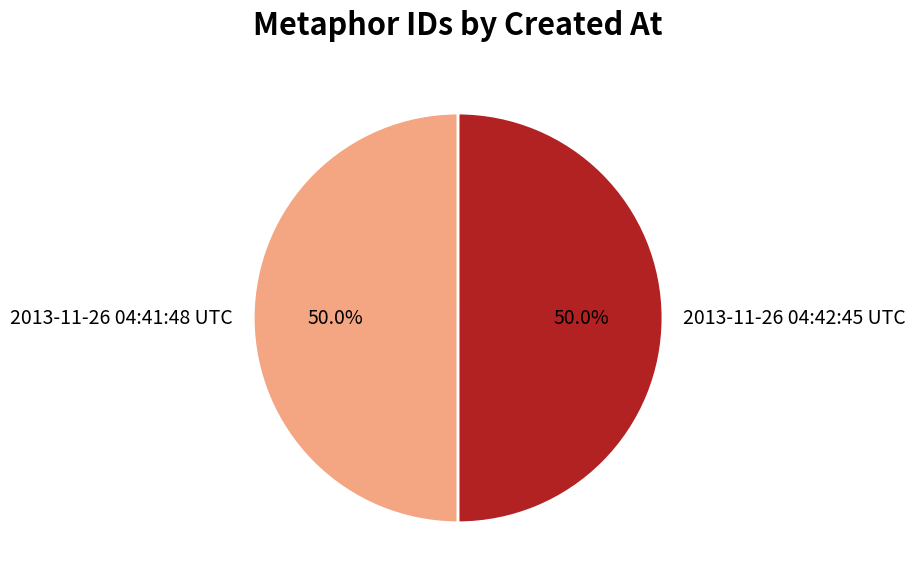

To the nearest percent, what portion does 2013-11-26 04:41:48 UTC represent?

50%